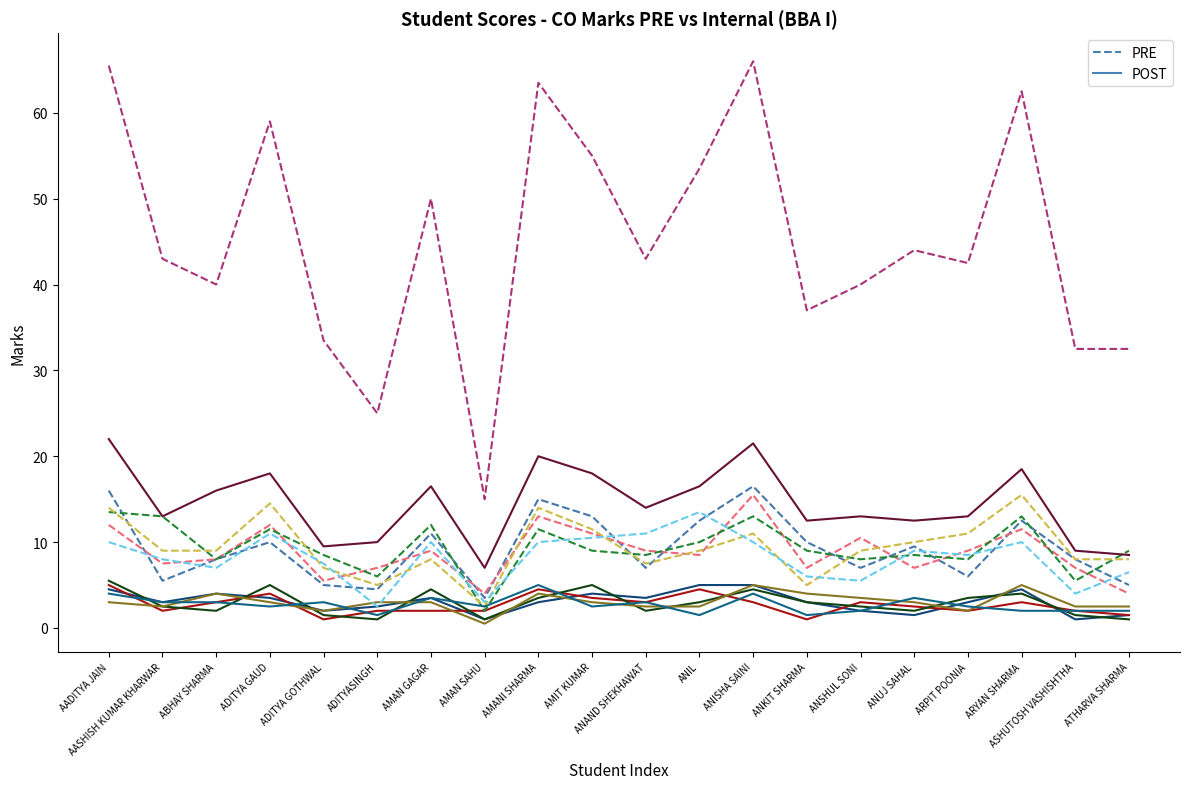

At which label does PRE reach its peak?

ANISHA SAINI